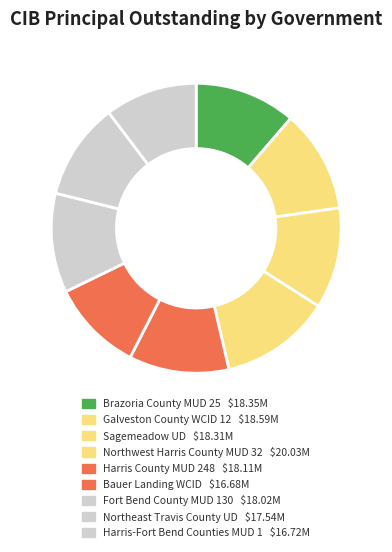

Approximately how many times larger is the value at Bauer Landing WCID compared to Northeast Travis County UD?

1.0